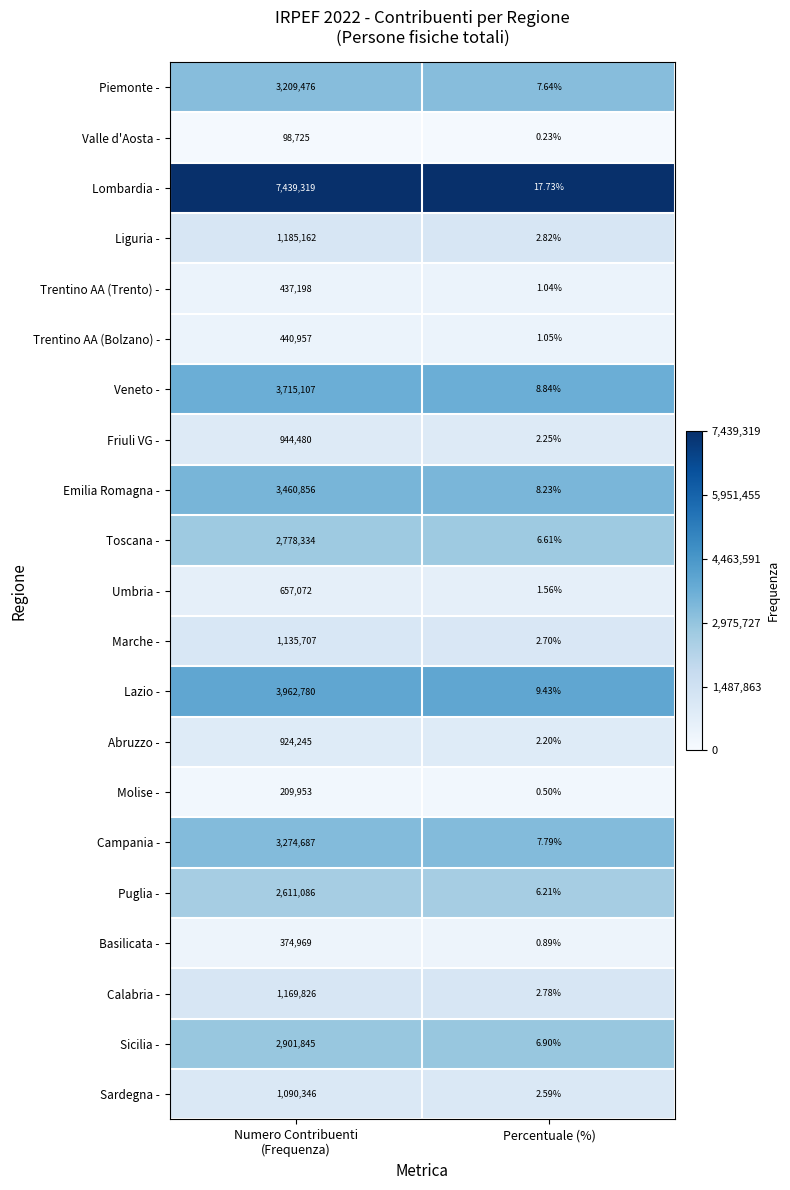

At which label does Lombardia - reach its minimum?

Percentuale (%)